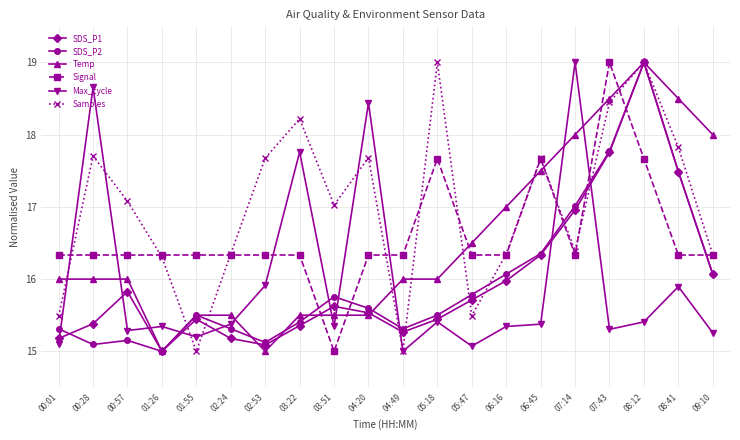

What are all the series names shown in the legend?

SDS_P1, SDS_P2, Temp, Signal, Max_cycle, Samples